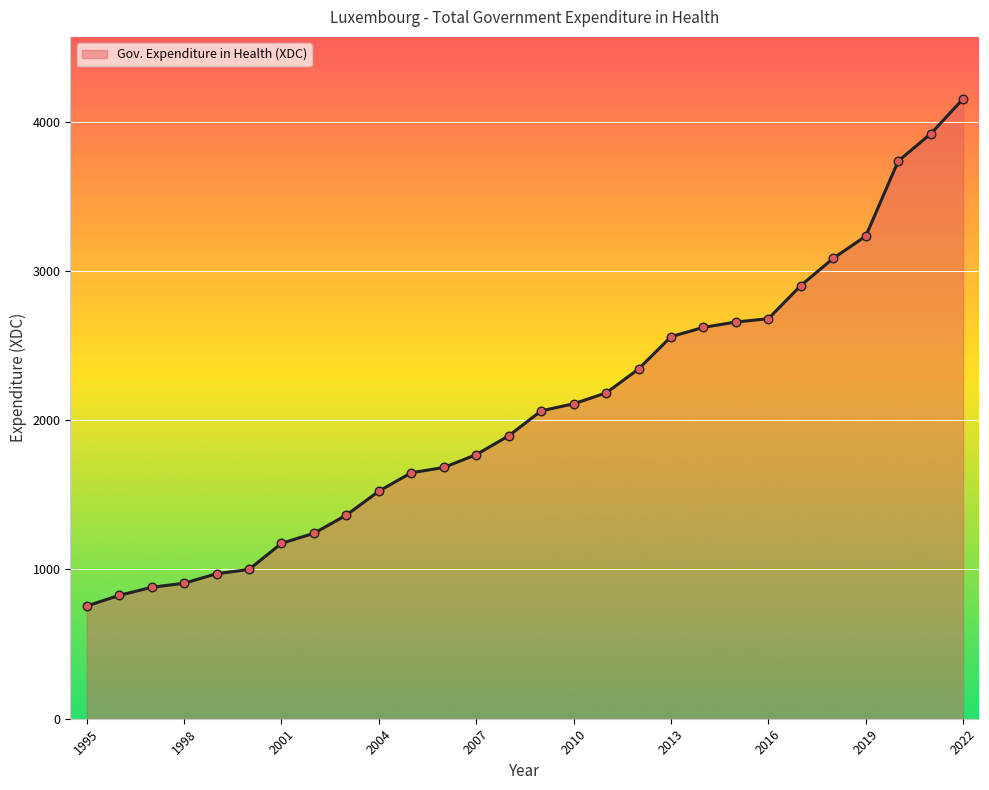

What is the minimum value shown in the chart?

754.9